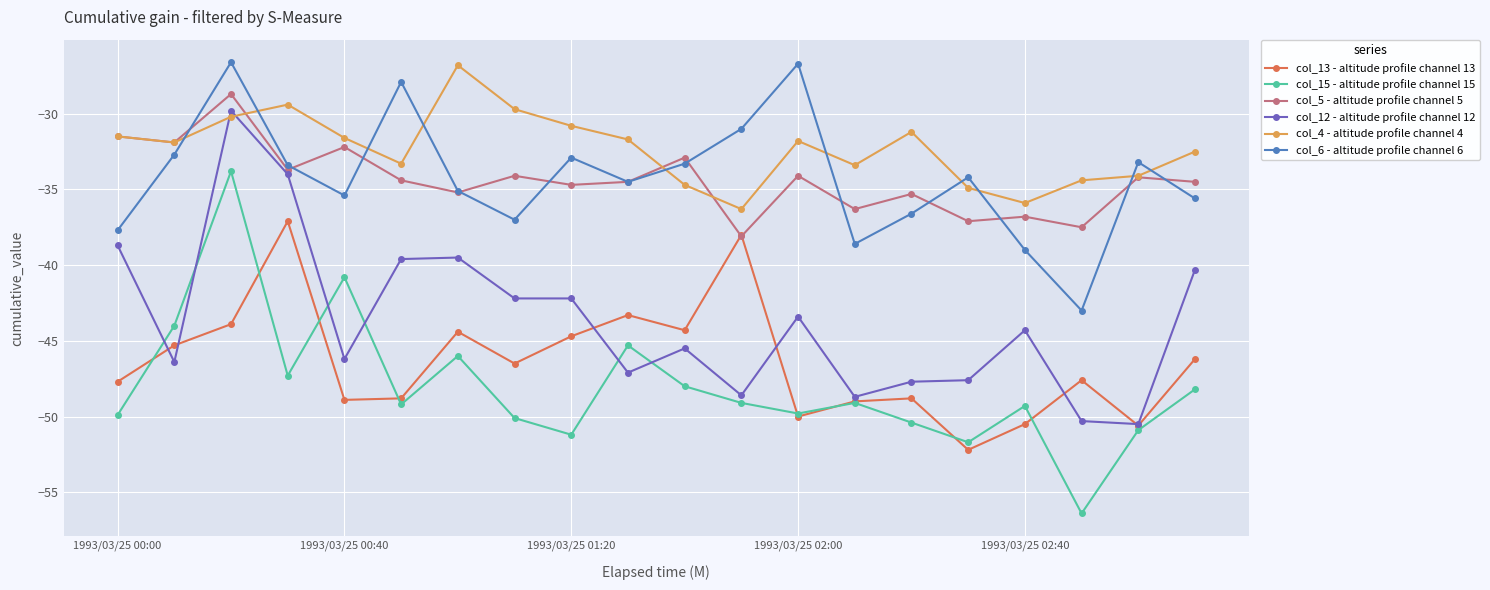

How many lines are shown in the chart?

6